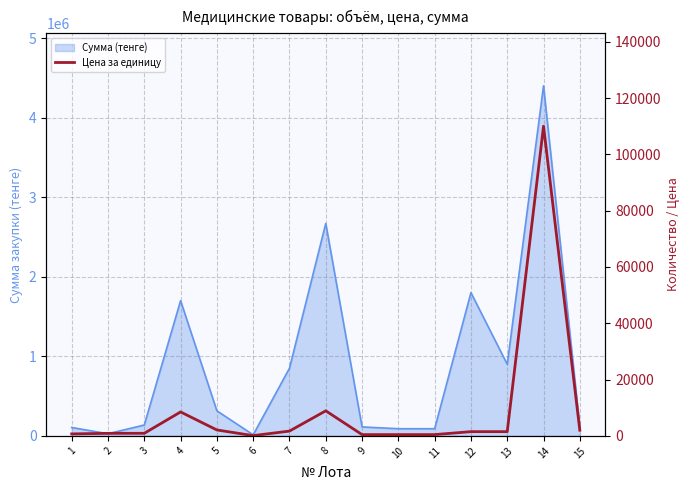

Reading left to right, extract all data points from this chart.

700	900	910	8500	2100	90	1700	8900	450	450	450	1500	1500	110000	2000